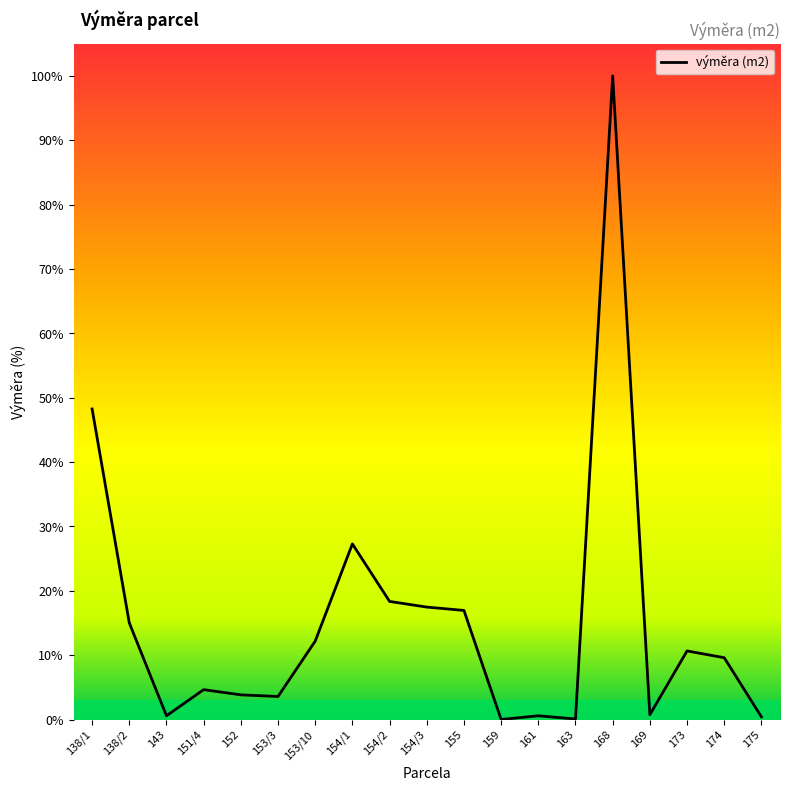

What is the sum of the values at 154/1 and 153/3?

30.9